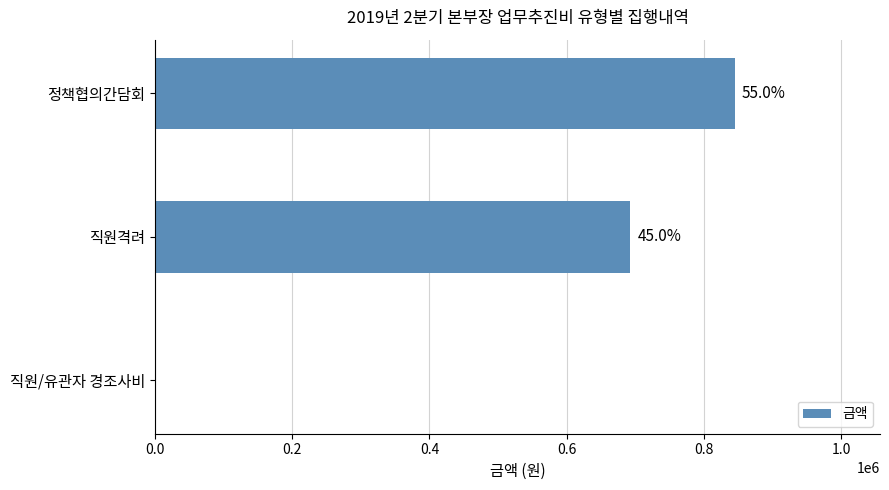

Does the chart contain any negative values?

No